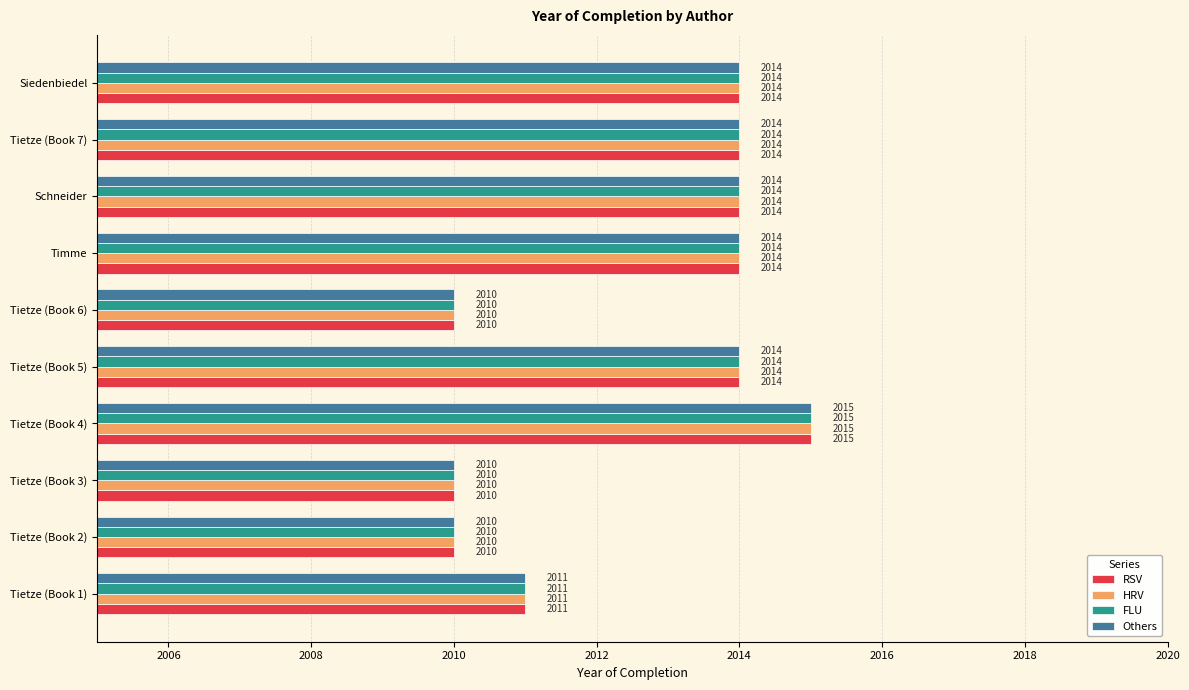

What is the difference between the maximum and minimum values in the Others series?

5